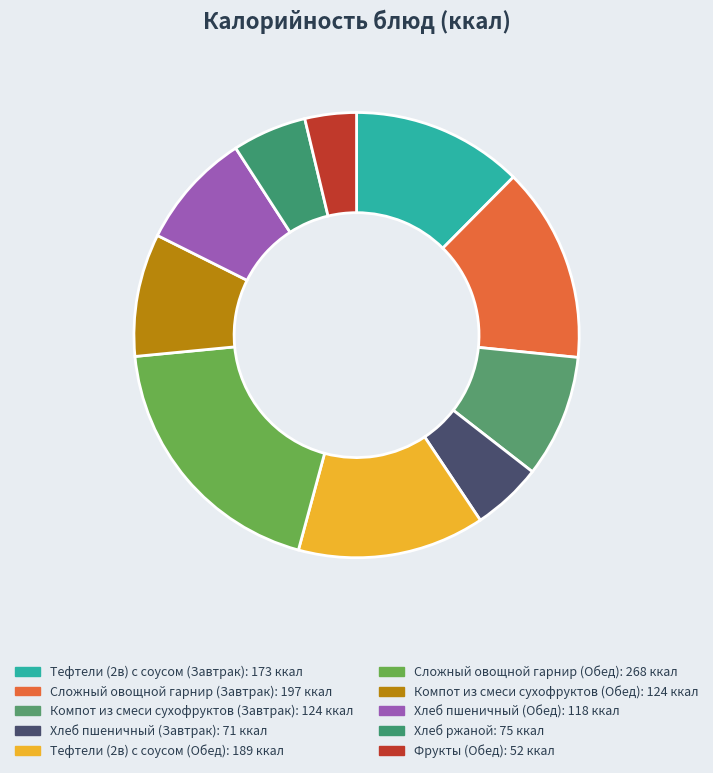

How many segments does this pie chart have?

10